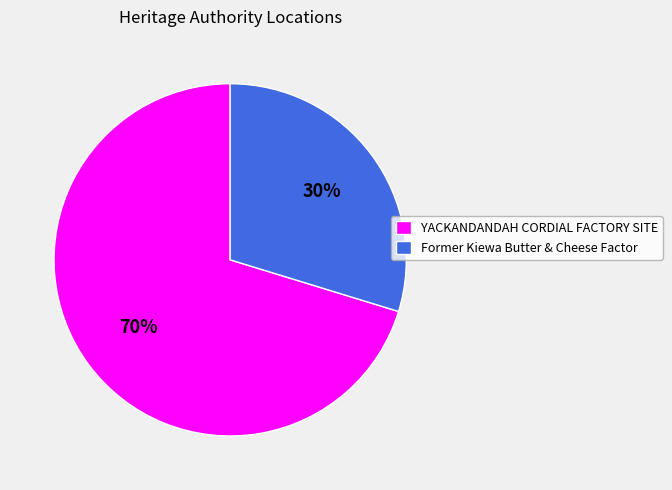

Rank the categories by value from highest to lowest.

YACKANDANDAH CORDIAL FACTORY SITE, Former Kiewa Butter & Cheese Factor